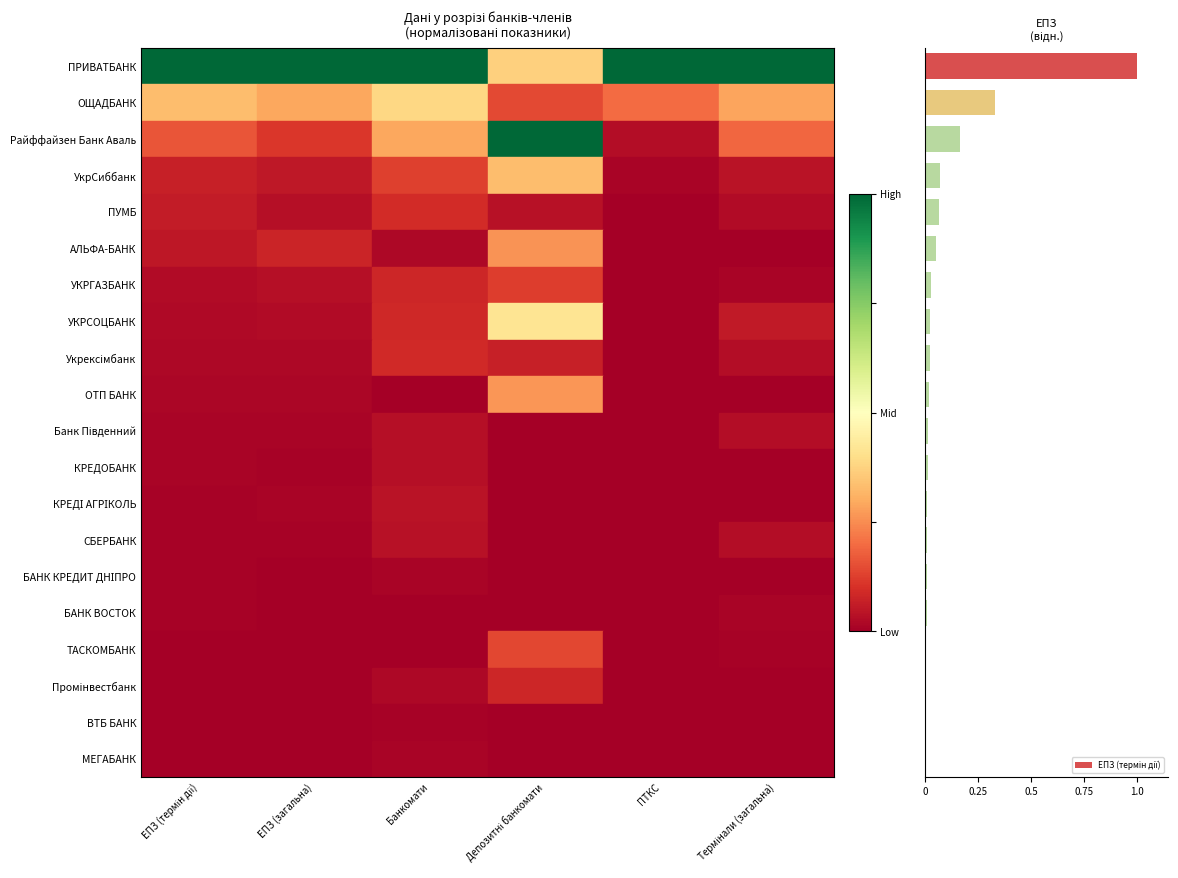

What is the greatest value displayed?

1.0